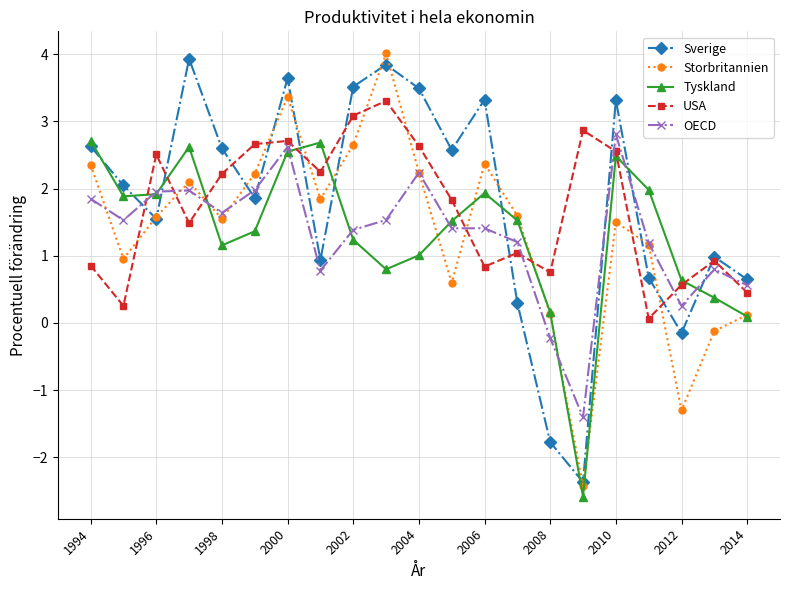

In Tyskland, how many points are higher than both neighbors (excluding endpoints)?

4